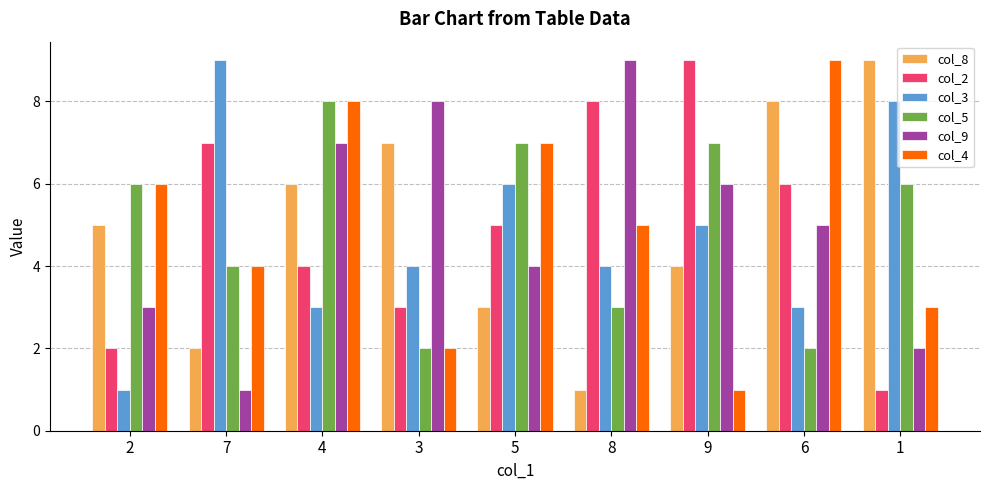

The col_8 series shows 9 at 1. True or false?

True